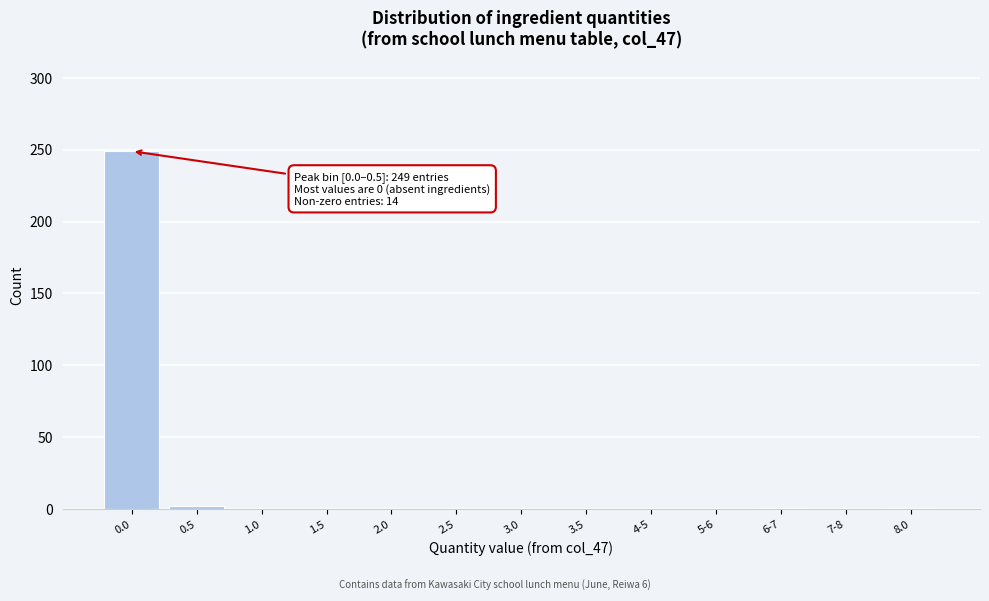

The value at 1.0 is -109. True or false?

False